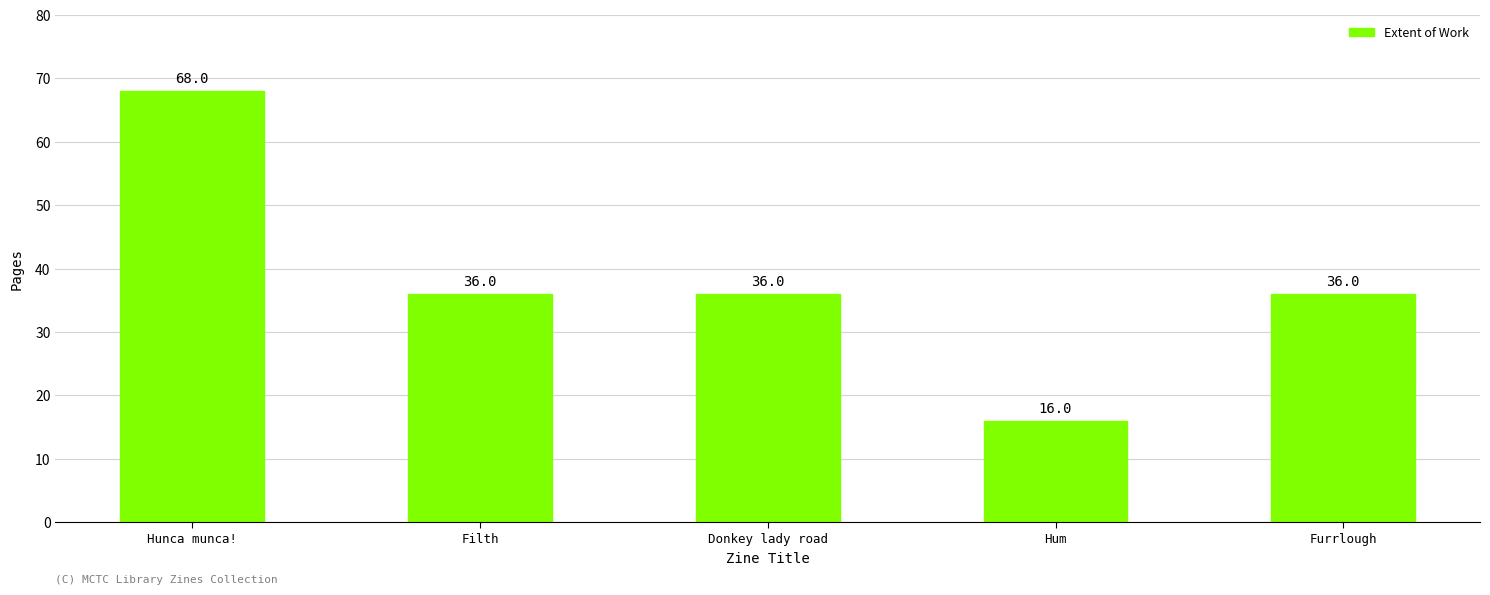

What is the label of the 5th bar from the right?

Hunca munca!